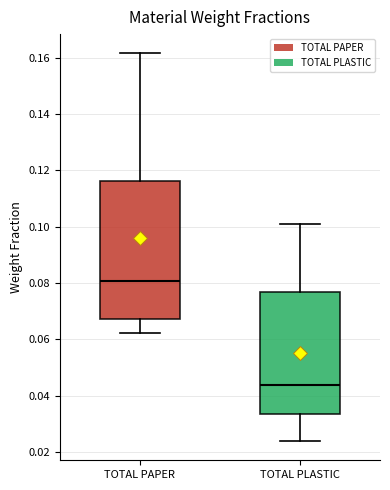

Reading left to right, transcribe this box plot: for each box, give where its median line is, the range the box spans, and where its two whiskers end, as read against the y-axis. The values are not printed on the chart, so give them approximately, as read against the axis.

TOTAL PAPER: median 0.080, box 0.068 to 0.116, whiskers 0.062 to 0.162
TOTAL PLASTIC: median 0.044, box 0.034 to 0.076, whiskers 0.024 to 0.100